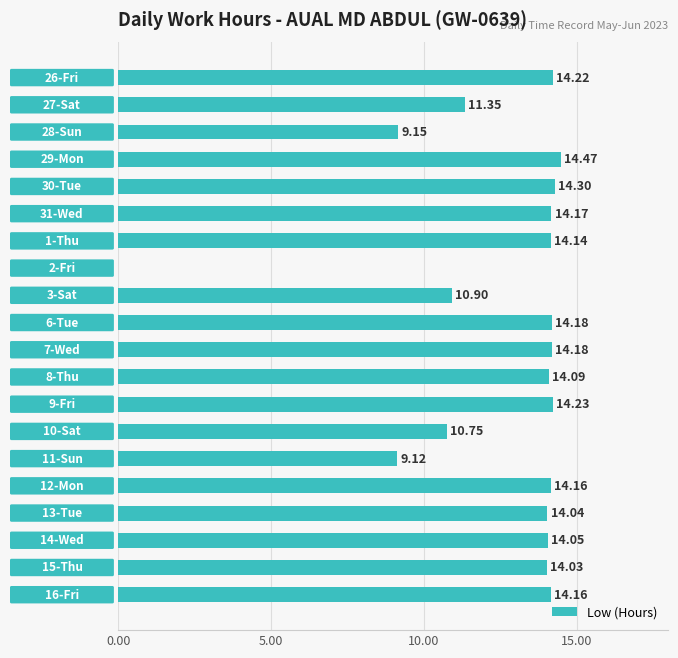

What is the sum of all values?

249.7